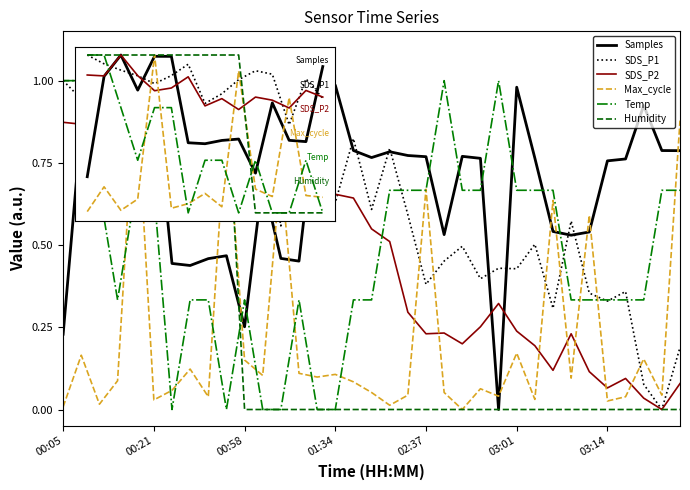

After their last crossing, which series has the higher values: SDS_P1 or Max_cycle?

Max_cycle